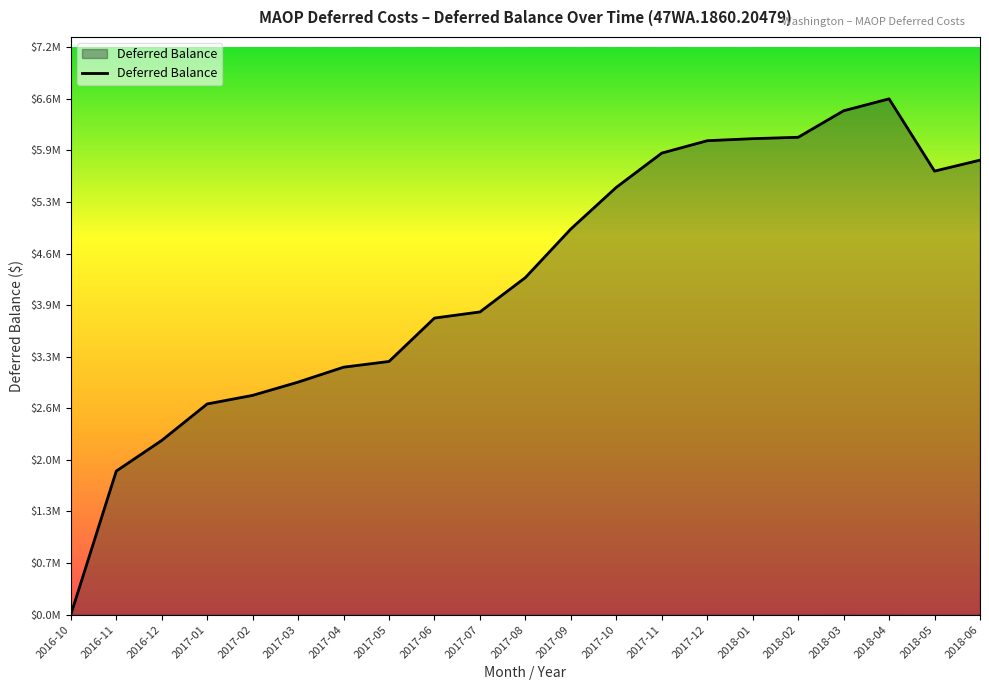

Does the chart have visible grid lines?

No